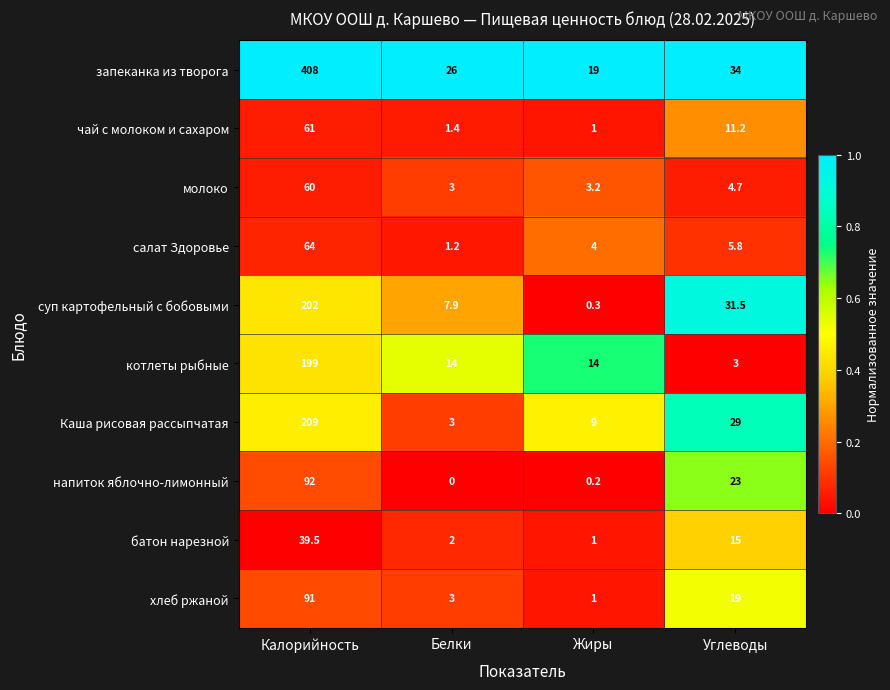

What is the difference between the second highest and second lowest values in the напиток яблочно-лимонный series?

22.8